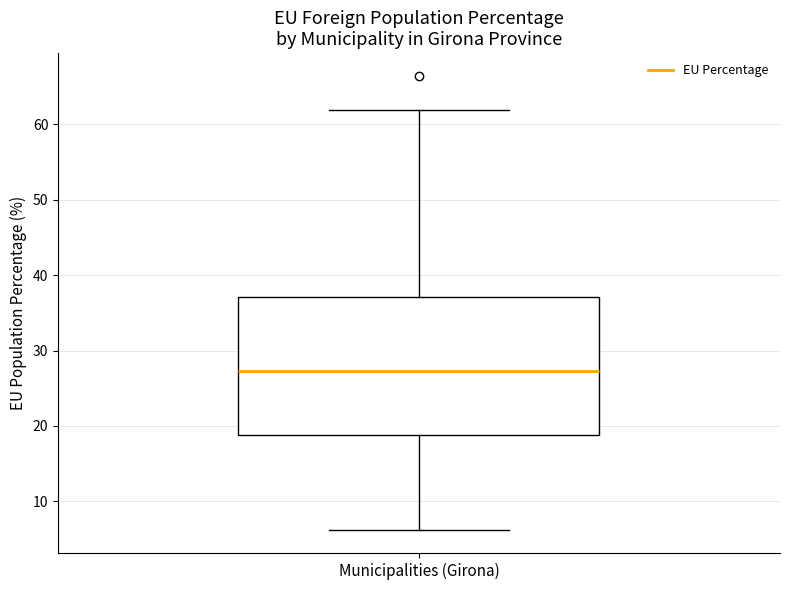

Where does the upper whisker of the box for Municipalities (Girona) end on the y-axis? The values are not printed on the chart, so give them approximately, as read against the axis.

62